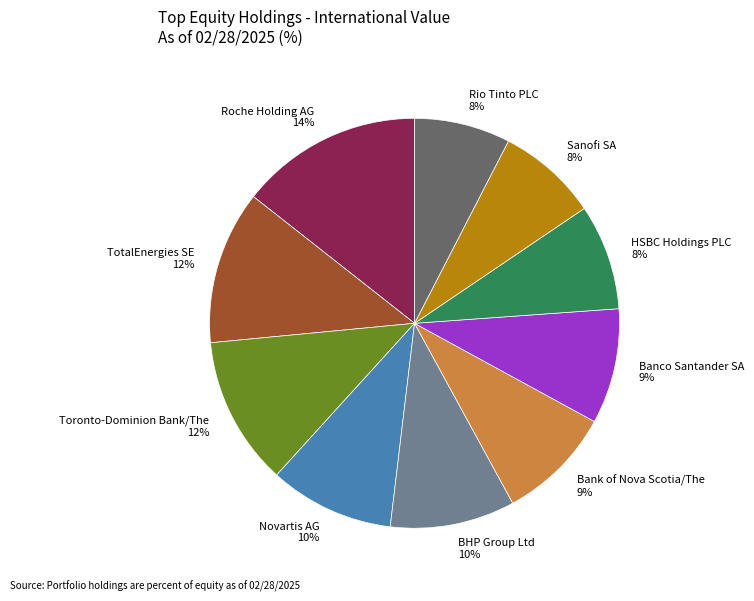

What is the ratio of the value at Banco Santander SA to the value at Bank of Nova Scotia/The?

1.0